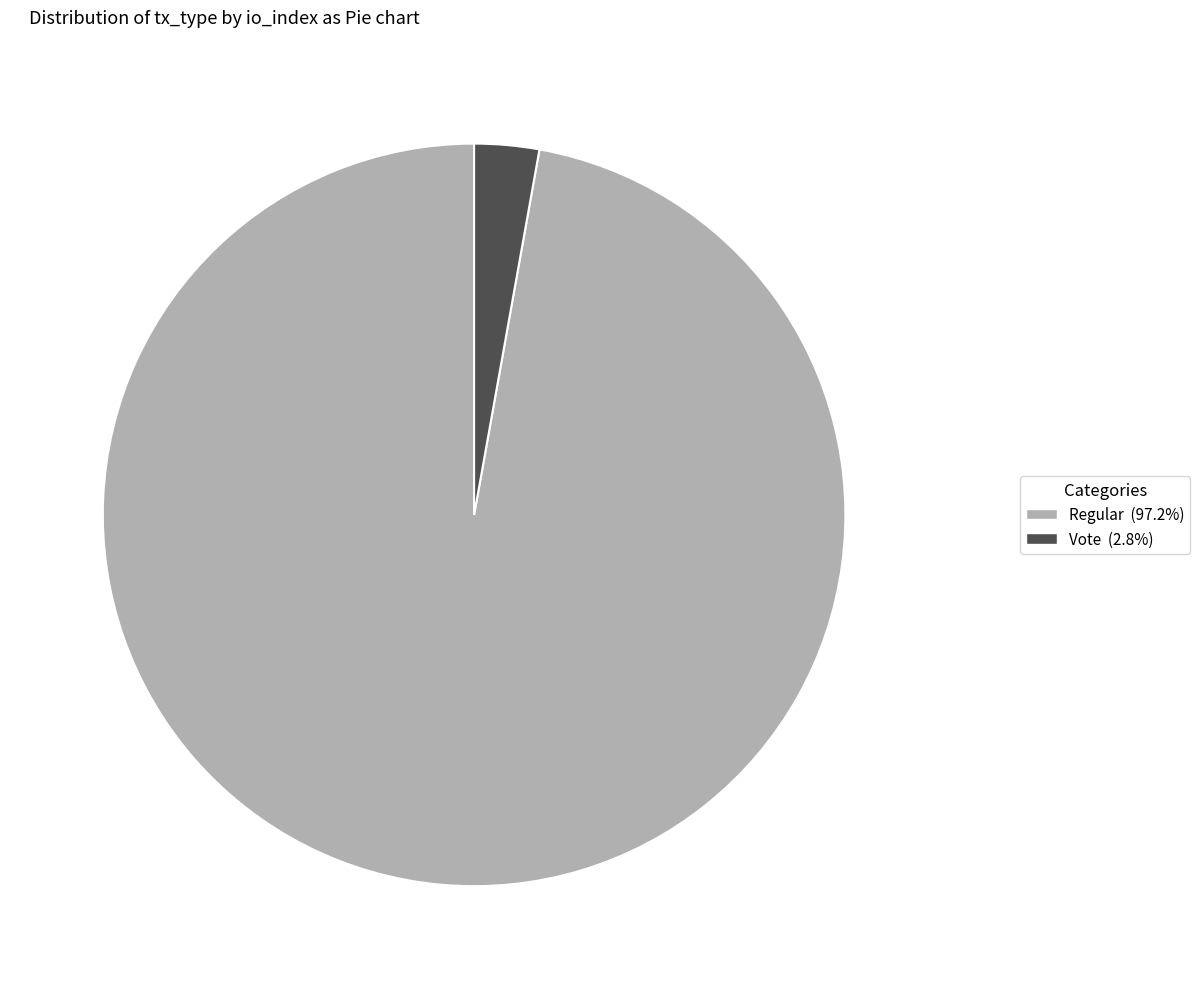

How many segments does this pie chart have?

2